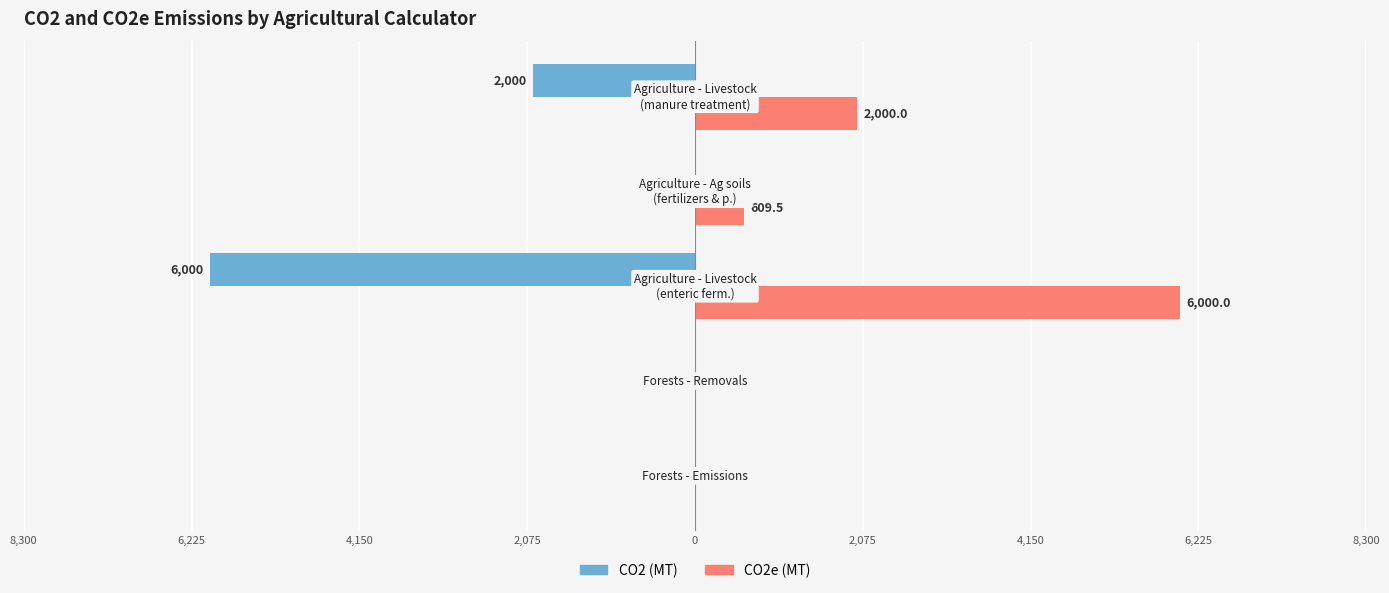

What are all the series names shown in the legend?

CO2 (MT), CO2e (MT)